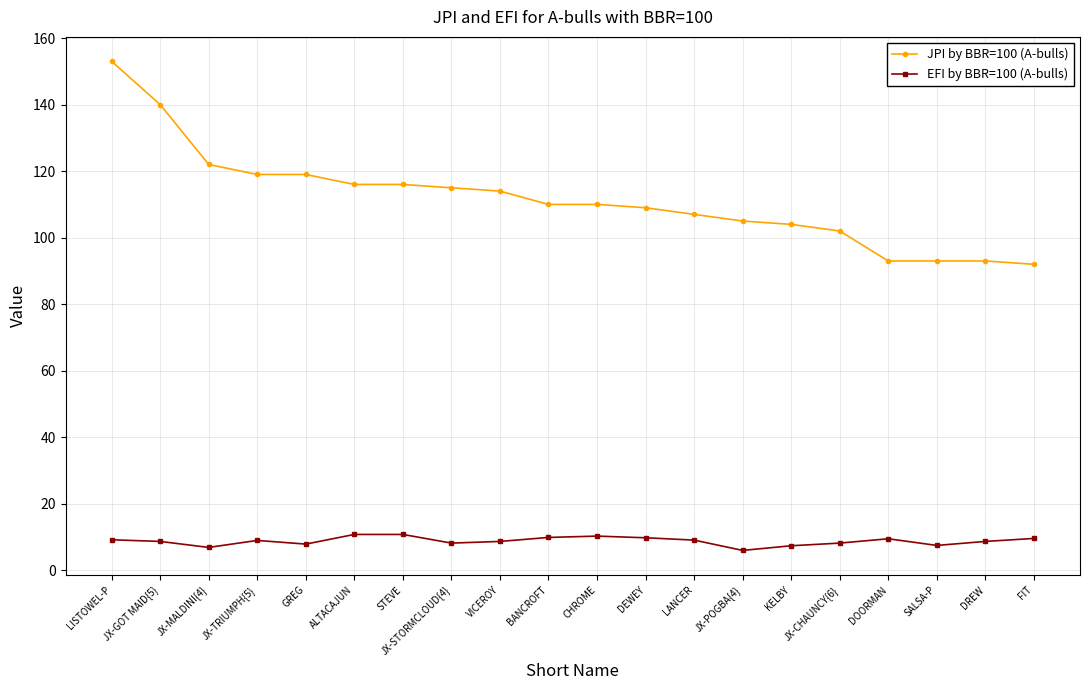

Which series has the largest range (max minus min)?

JPI by BBR=100 (A-bulls)